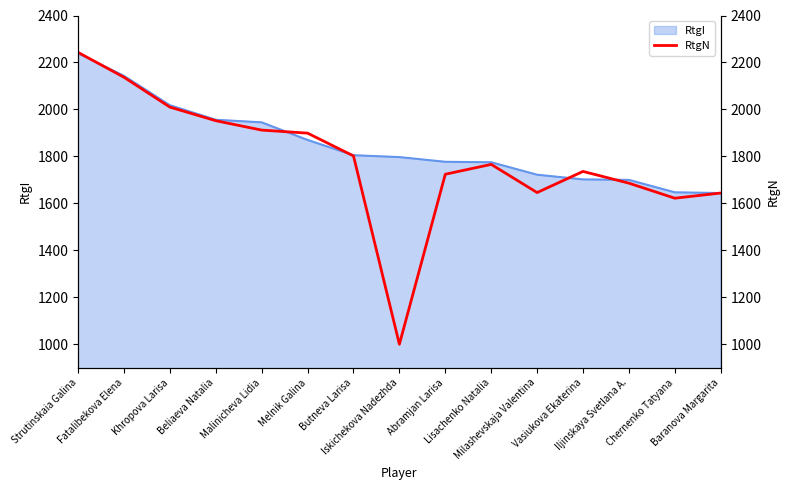

Is it true that the value at Iskichekova Nadezhda is 284?

False